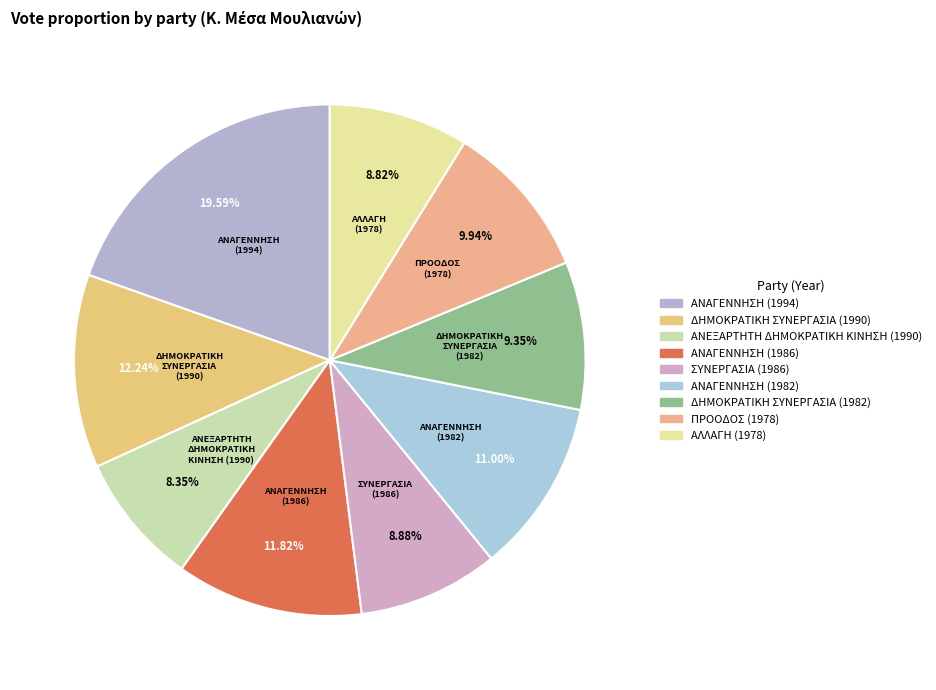

The ΑΝΑΓΕΝΝΗΣΗ (1994) slice represents 33% of the pie. True or false?

False